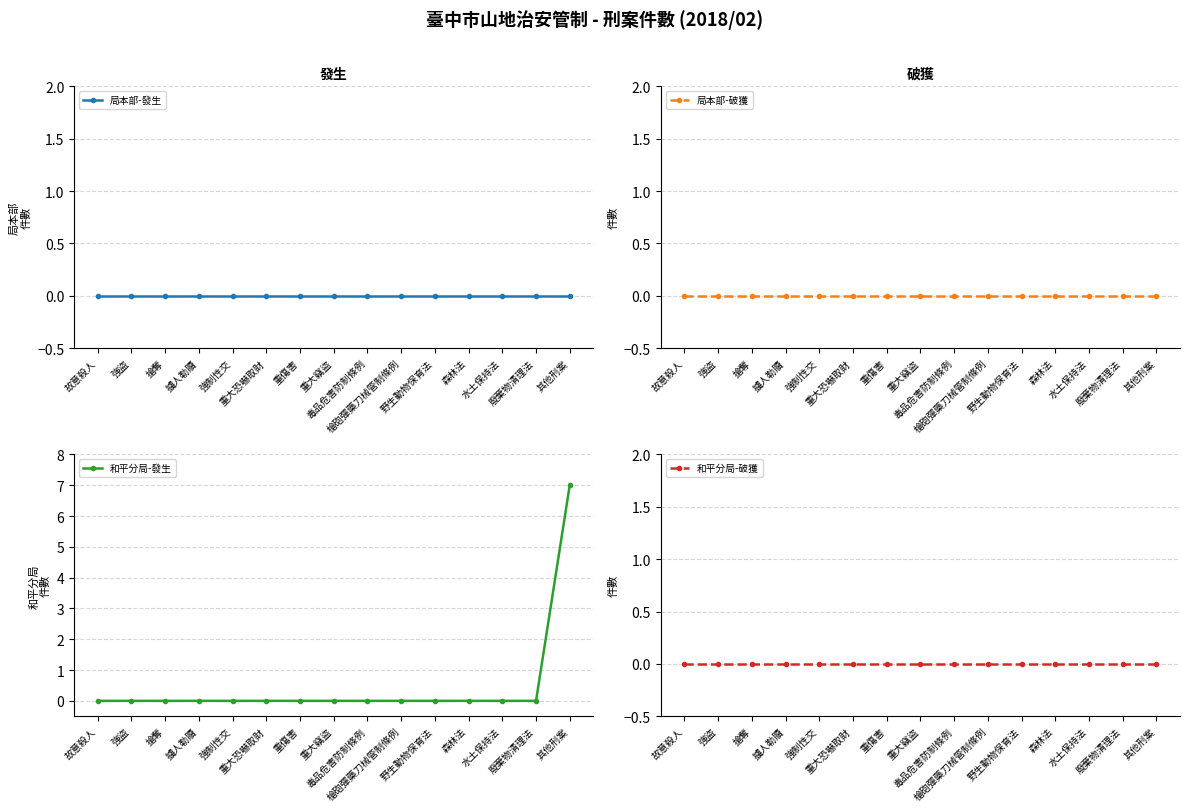

How many data points does each series have?

15